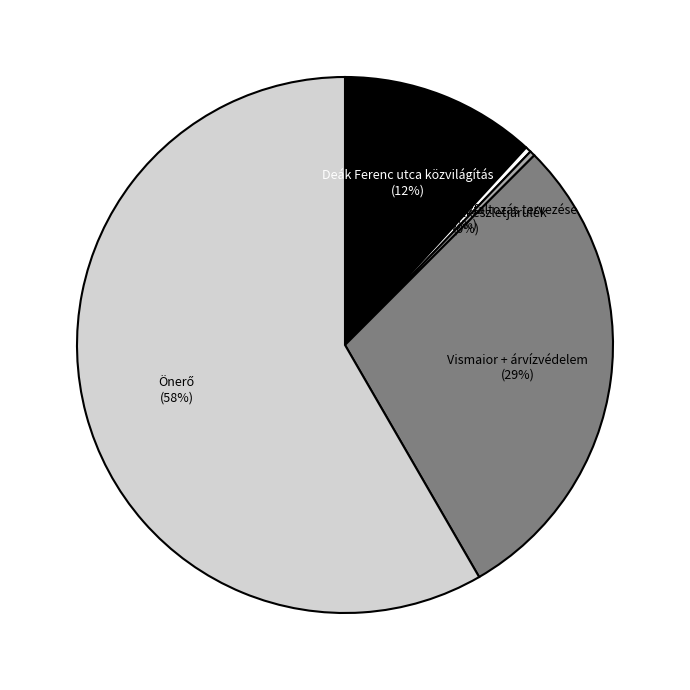

To the nearest percent, what is the average slice percentage?

20%